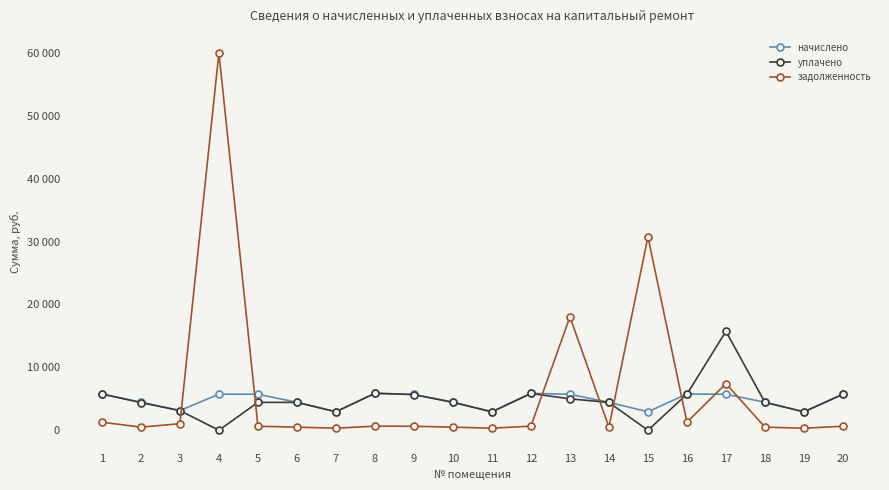

What is the value of the уплачено point at the 6th from the left?

4431.4